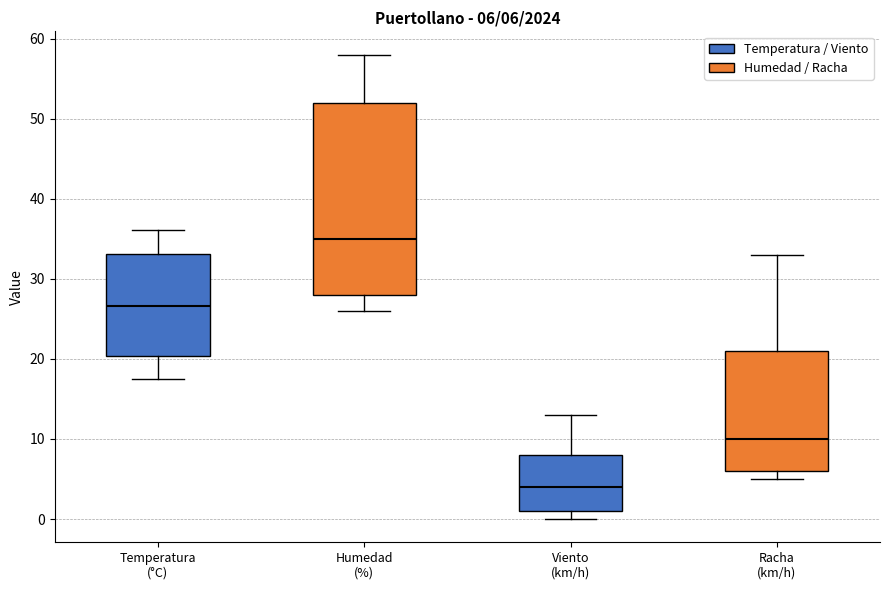

Which box is the tallest, from its lower edge to its upper edge?

Humedad (%)